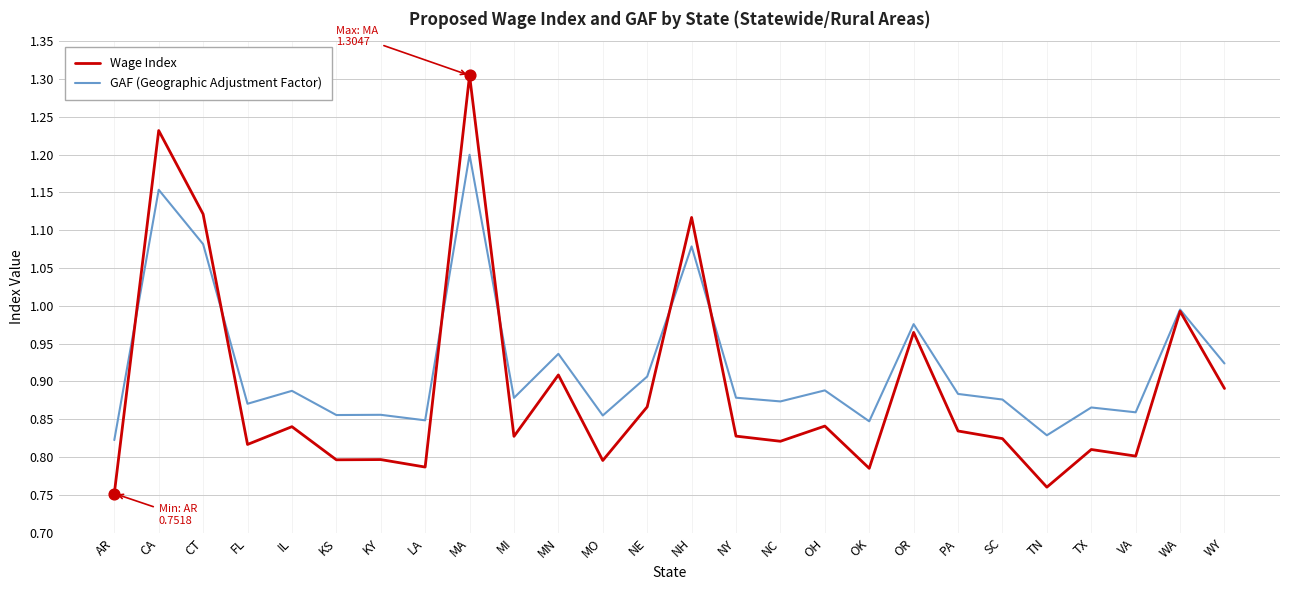

Between MA and WY, which series saw the biggest shift?

Wage Index